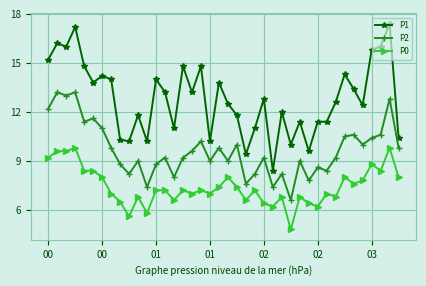

Rank the series by their maximum value, from lowest to highest.

P0, P2, P1